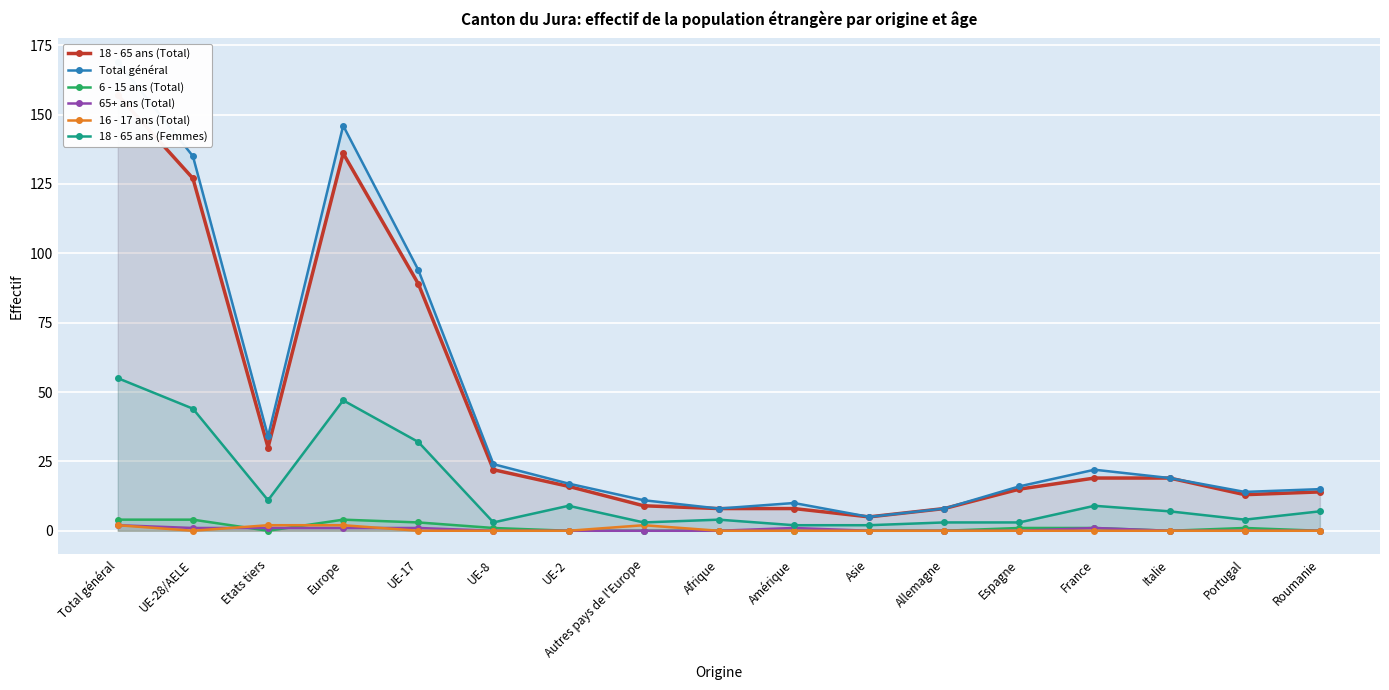

True or false: 18 - 65 ans (Femmes) has more than 1 points higher than both neighbors.

True